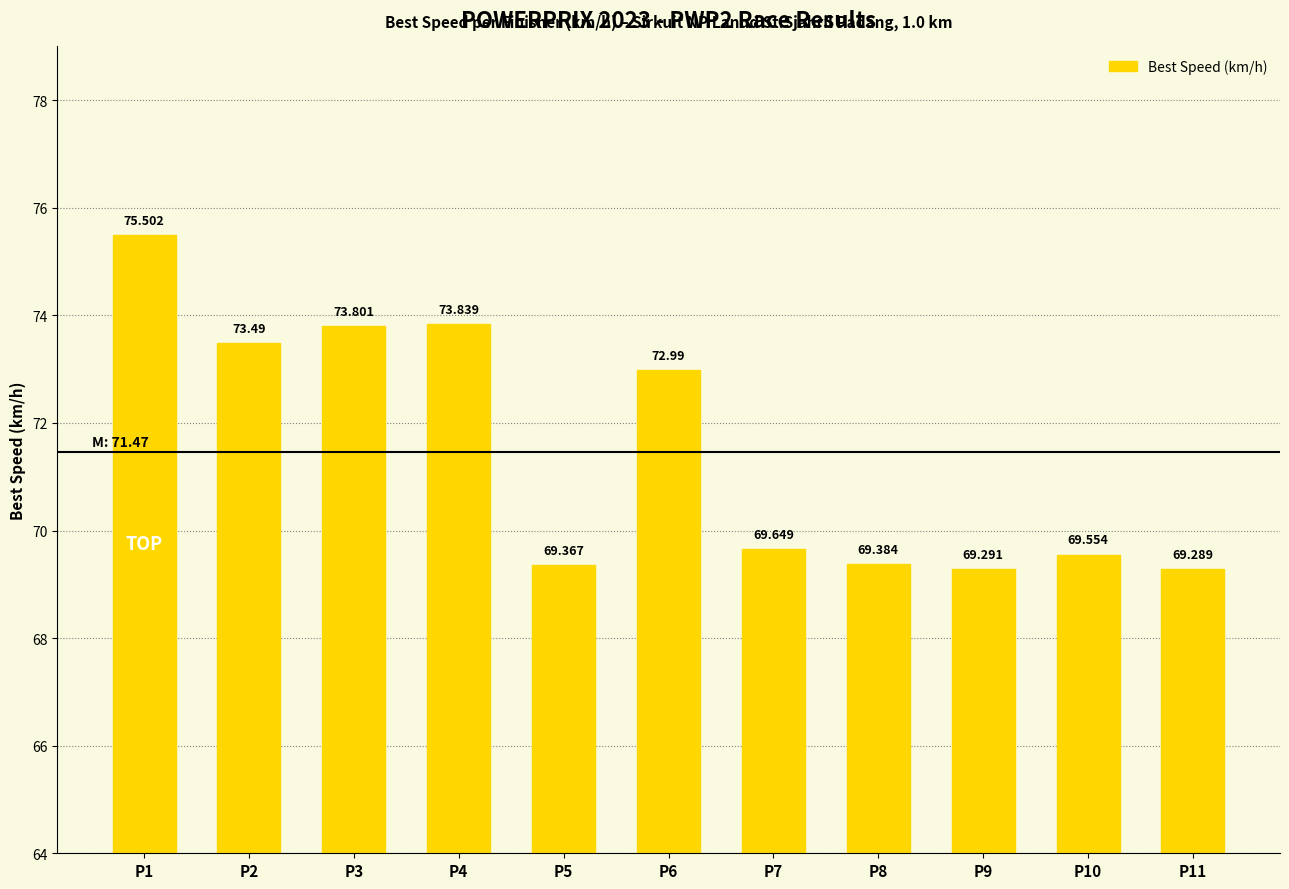

List the labels in order of value, largest first.

P1, P4, P3, P2, P6, P7, P10, P8, P5, P9, P11